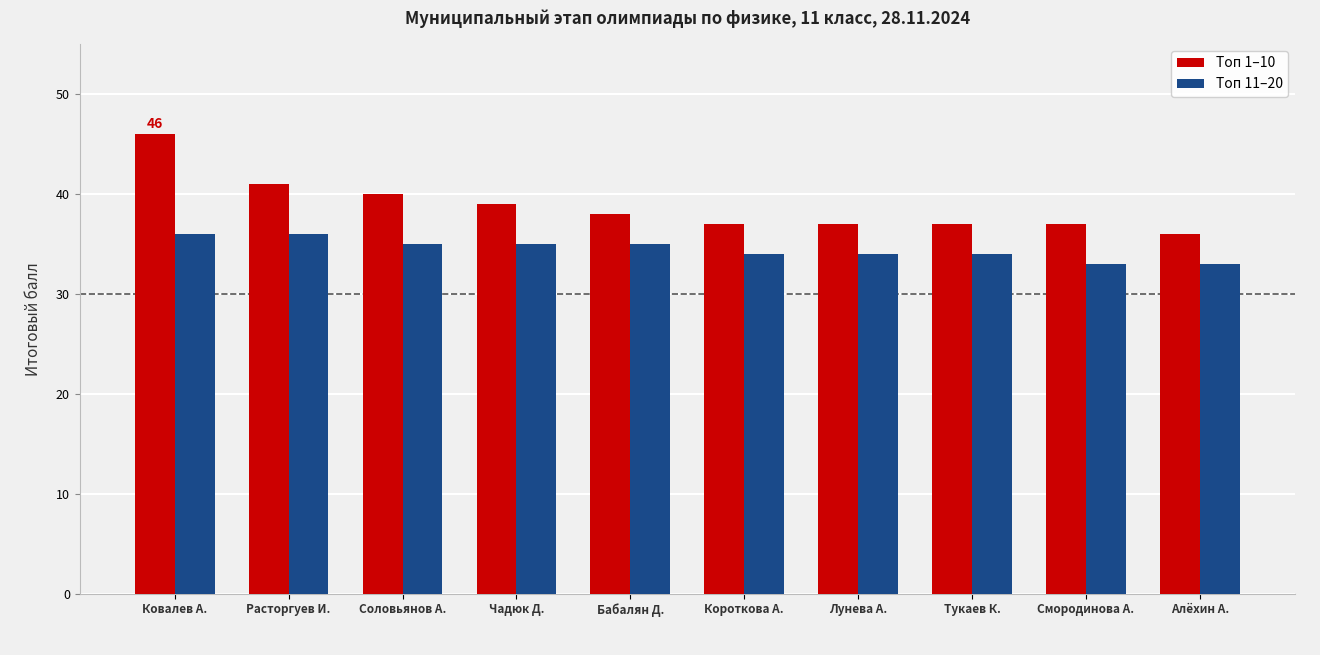

Between Расторгуев И. and Лунева А., which series saw the biggest shift?

Топ 1–10